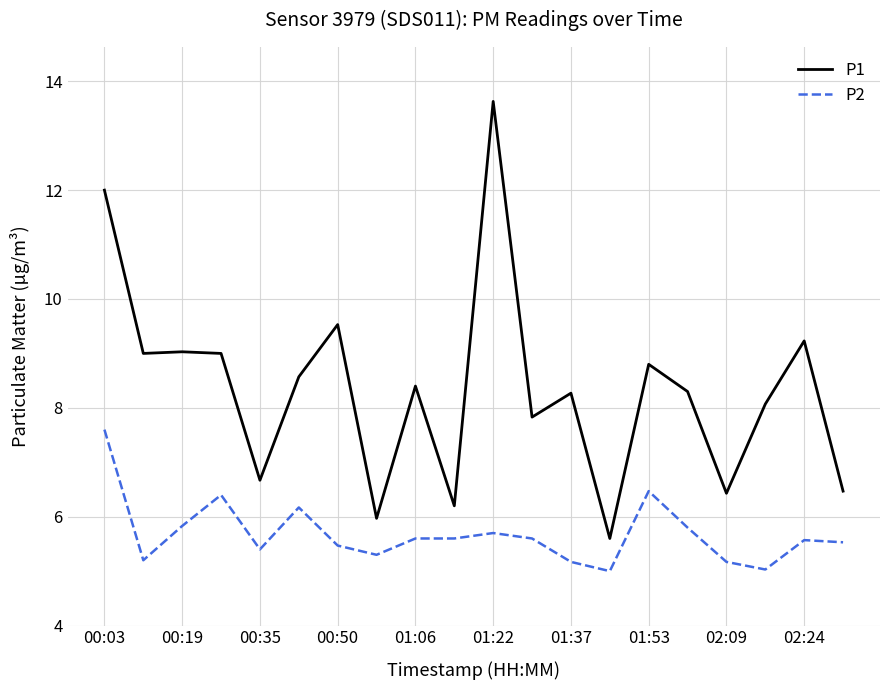

Which series has the largest total across all categories?

P1